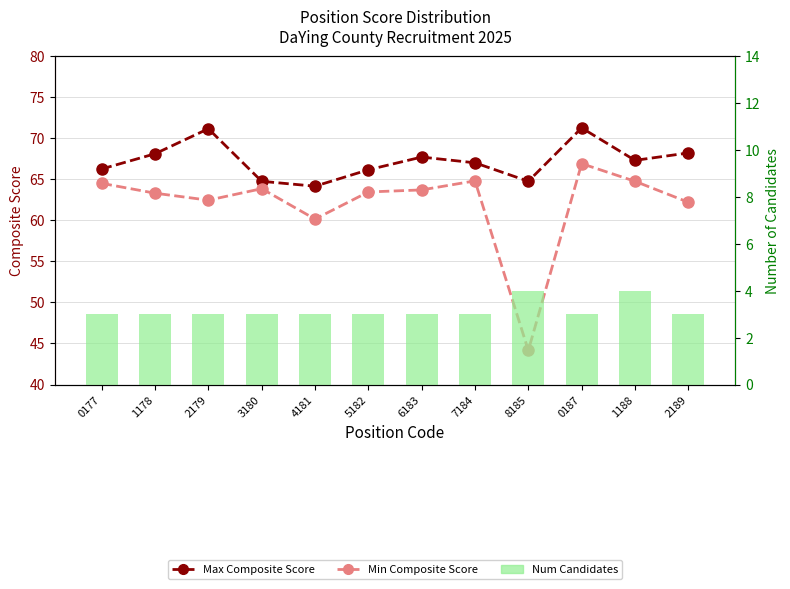

At which label does Min Composite Score reach its peak?

0187